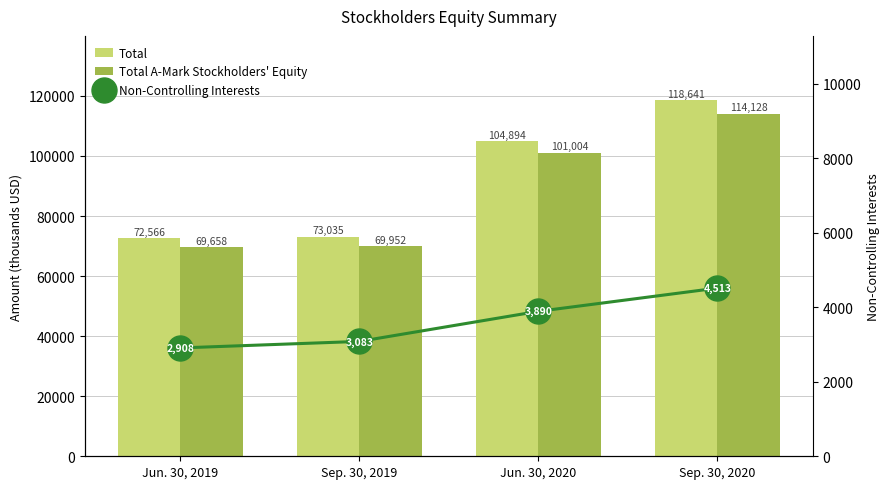

List the series in order of their peak value, highest first.

Total, Total A-Mark Stockholders' Equity, Non-Controlling Interests